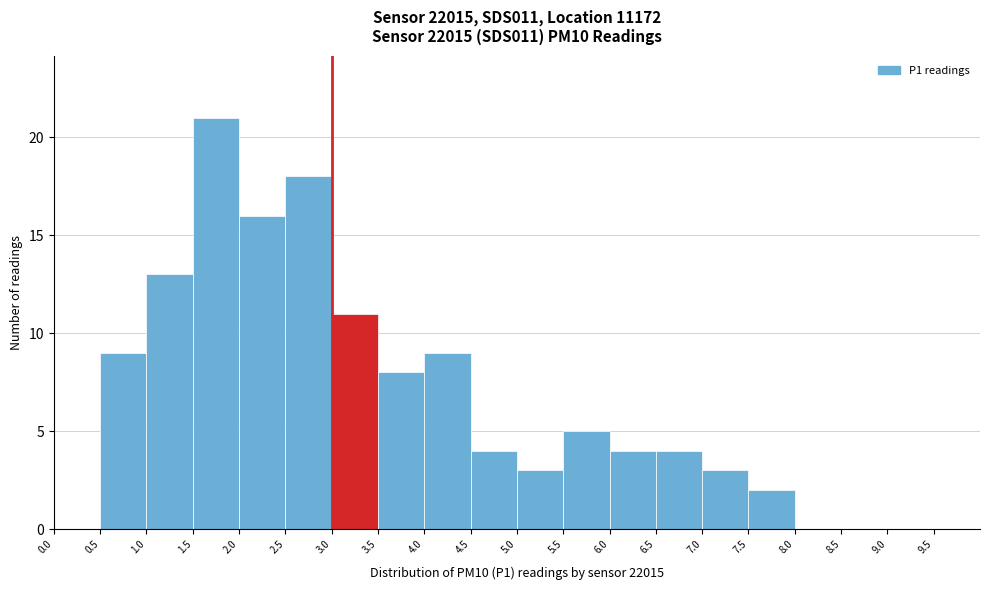

Reading left to right, list every bar in this chart as the range it spans on the x-axis followed by its height. The values are not printed on the chart, so give them approximately, as read against the axis.

0.0 to 0.5: 0
0.5 to 1.0: 9
1.0 to 1.5: 13
1.5 to 2.0: 21
2.0 to 2.5: 16
2.5 to 3.0: 18
3.0 to 3.5: 11
3.5 to 4.0: 8
4.0 to 4.5: 9
4.5 to 5.0: 4
5.0 to 5.5: 3
5.5 to 6.0: 5
6.0 to 6.5: 4
6.5 to 7.0: 4
7.0 to 7.5: 3
7.5 to 8.0: 2
8.0 to 8.5: 0
8.5 to 9.0: 0
9.0 to 9.5: 0
9.5 to 10.0: 0